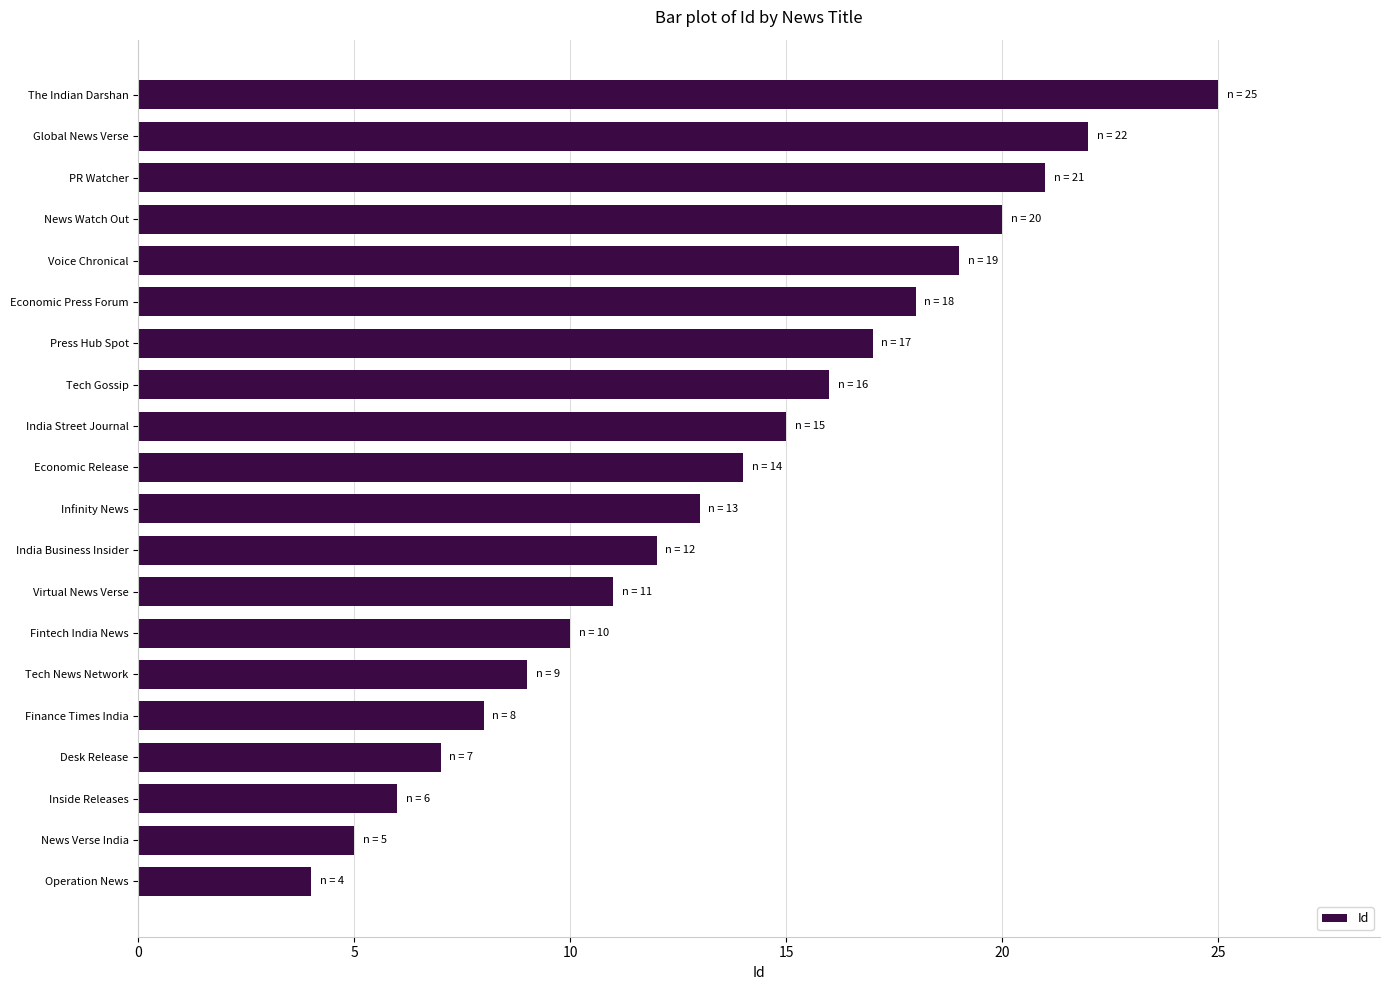

What is the average value?

14